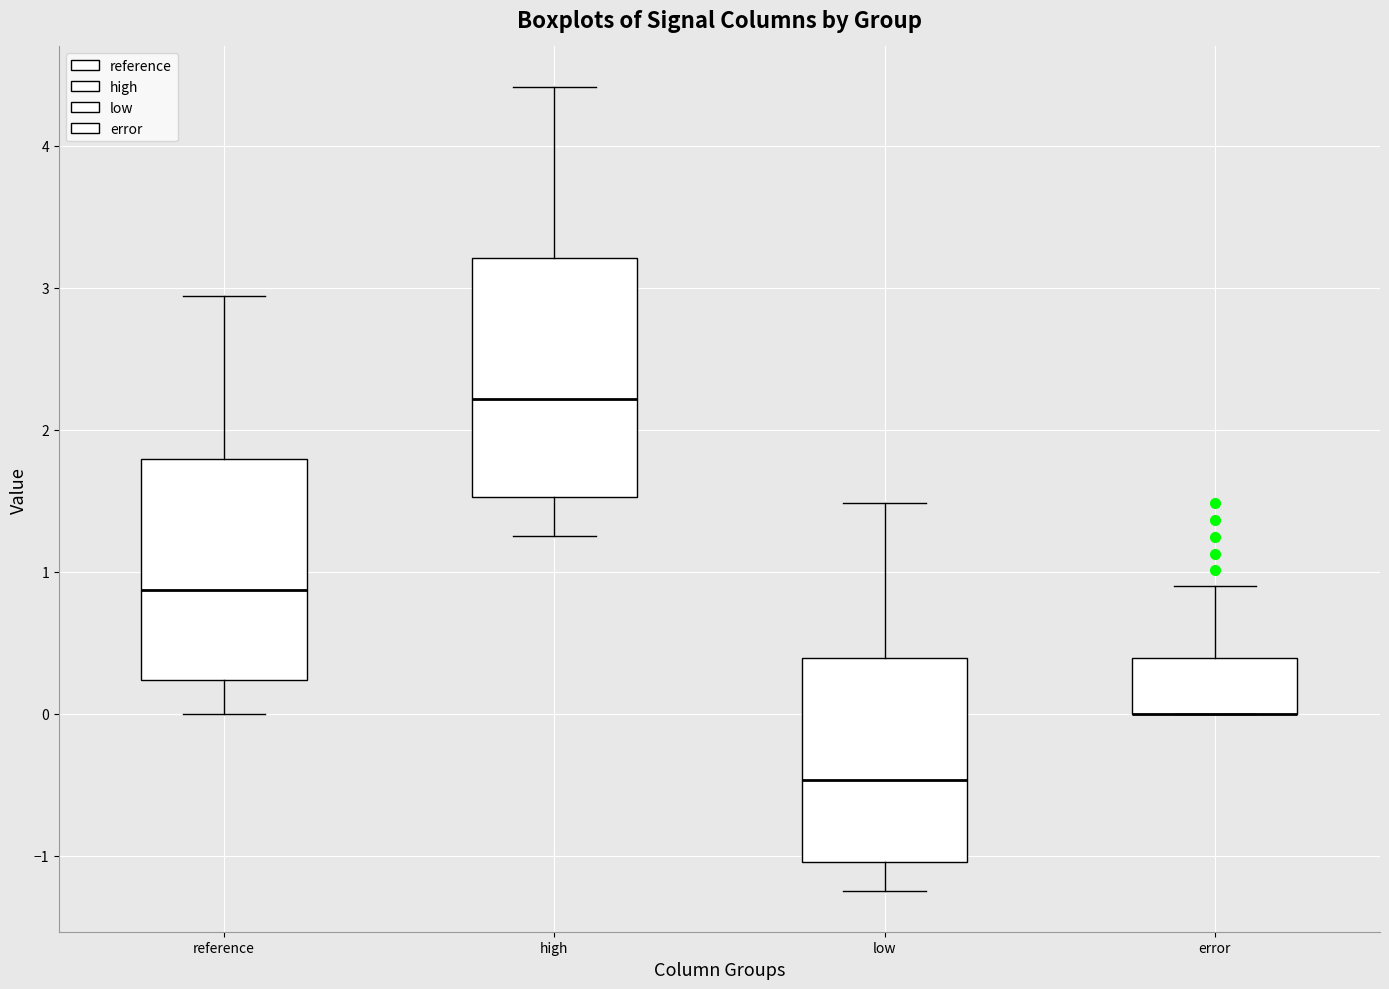

Where is the upper edge of the box for reference on the y-axis? The values are not printed on the chart, so give them approximately, as read against the axis.

1.8